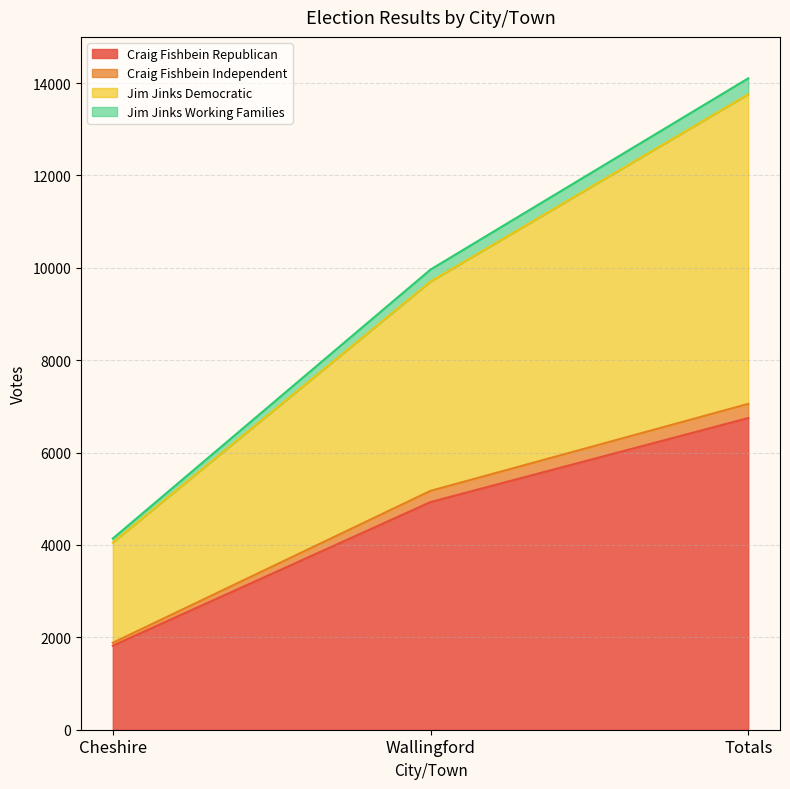

What is the maximum value for Craig Fishbein Republican?

6748